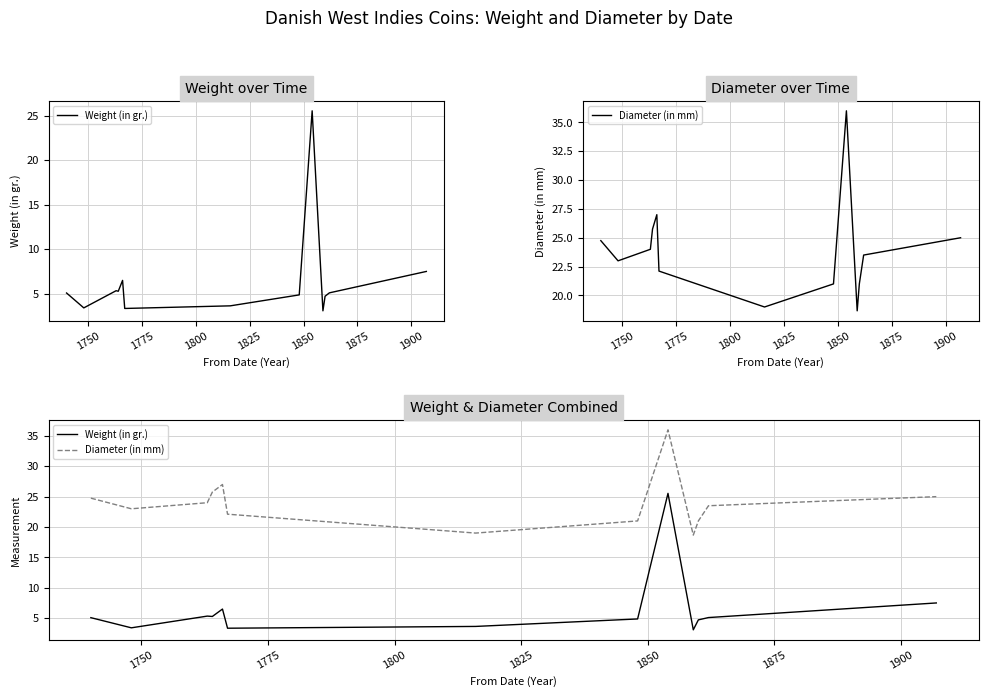

What is the smallest value displayed?

3.1